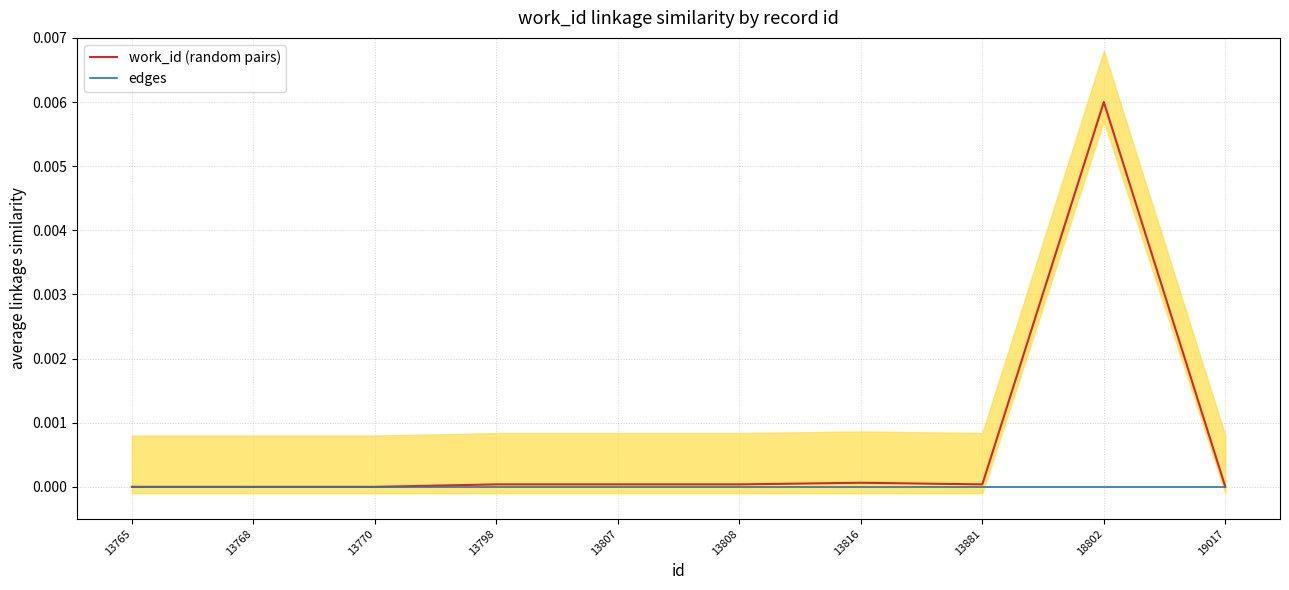

Reading left to right, what are all the values shown in this chart?

work_id (random pairs): 13765=0.0	13768=0.0	13770=0.0	13798=0.0	13807=0.0	13808=0.0	13816=0.0	13881=0.0	18802=0.0	19017=0.0
edges: 13765=0.0	13768=0.0	13770=0.0	13798=0.0	13807=0.0	13808=0.0	13816=0.0	13881=0.0	18802=0.0	19017=0.0